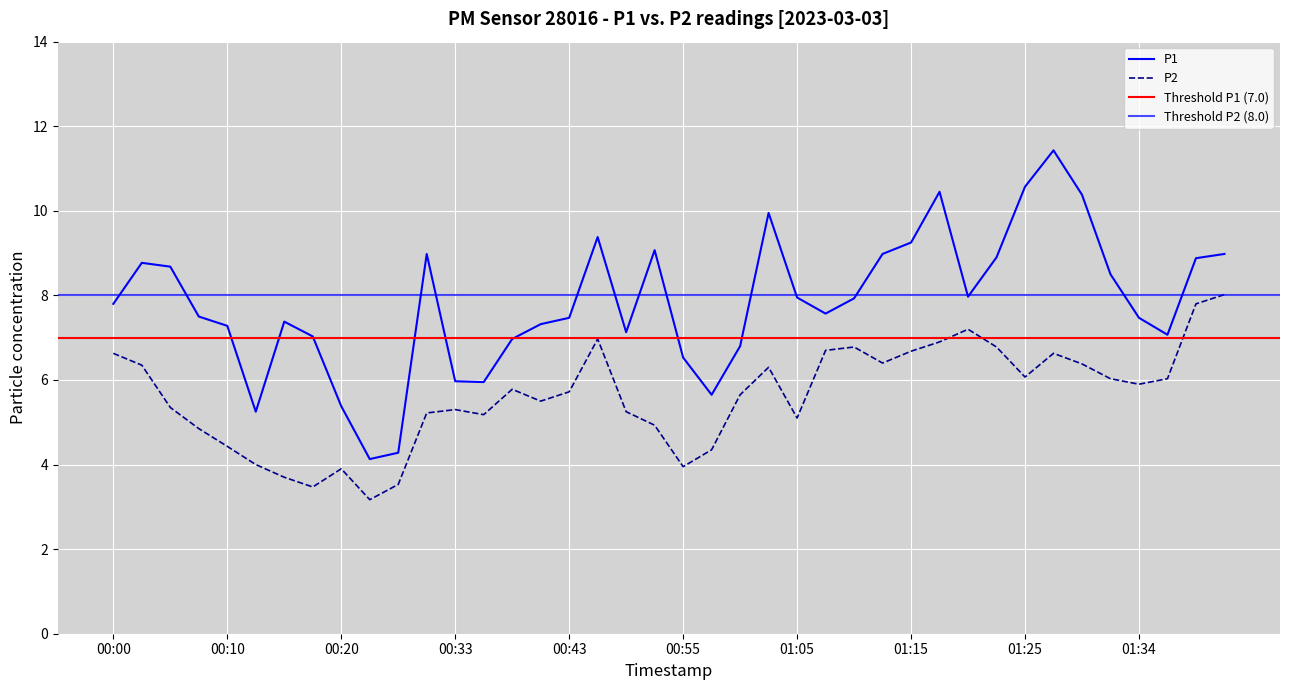

In P2, how many points are lower than both neighbors (excluding endpoints)?

9